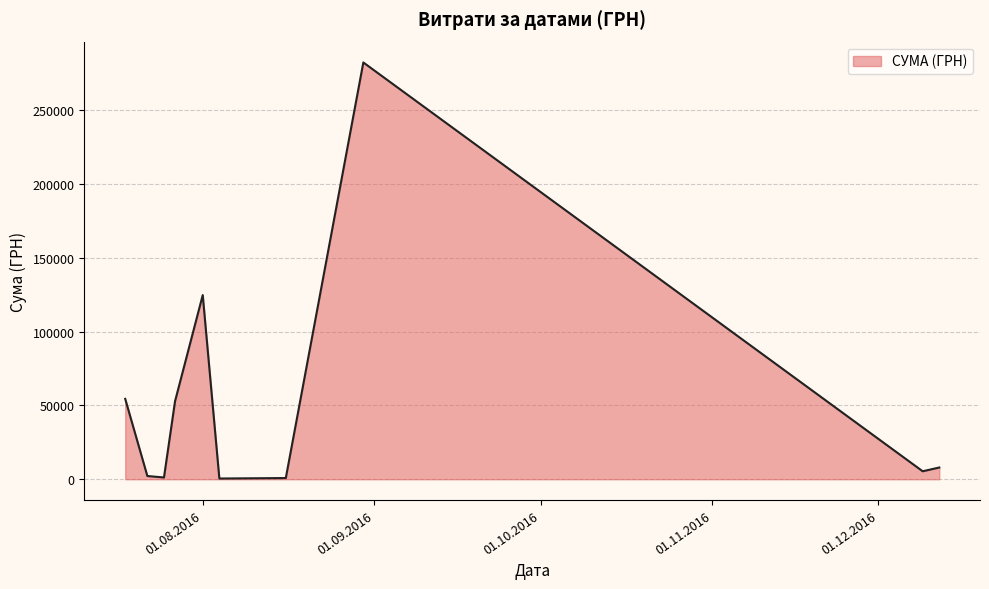

What is the maximum value shown in the chart?

282495.1